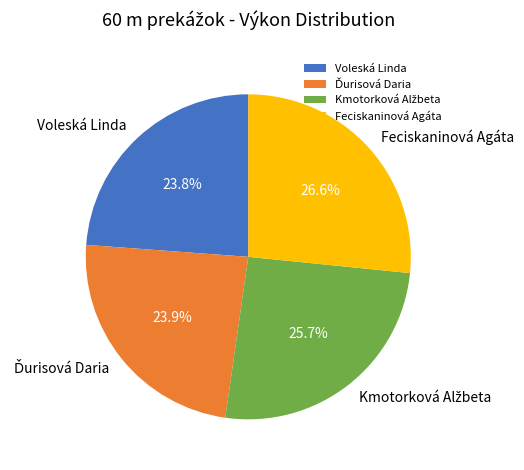

Is there any slice that represents more than half of the pie?

No